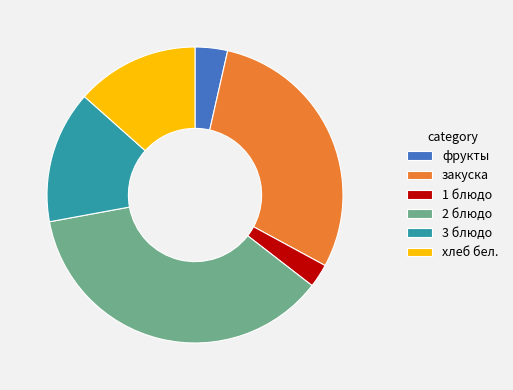

Is the sum of 3 блюдо and хлеб бел. greater than half?

No